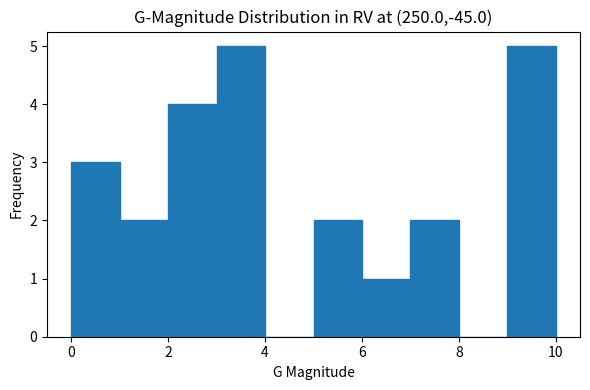

Reading left to right, list every bar in this chart as the range it spans on the x-axis followed by its height. The values are not printed on the chart, so give them approximately, as read against the axis.

0 to 1: 3
1 to 2: 2
2 to 3: 4
3 to 4: 5
4 to 5: 0
5 to 6: 2
6 to 7: 1
7 to 8: 2
8 to 9: 0
9 to 10: 5